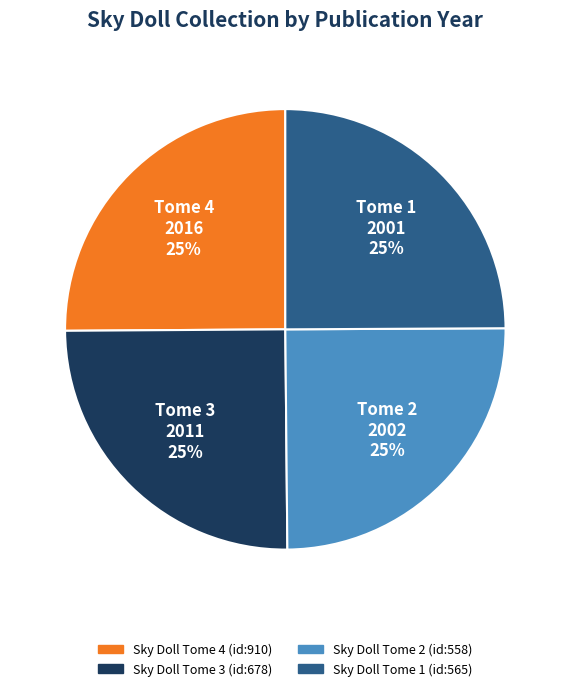

How many segments does this pie chart have?

4